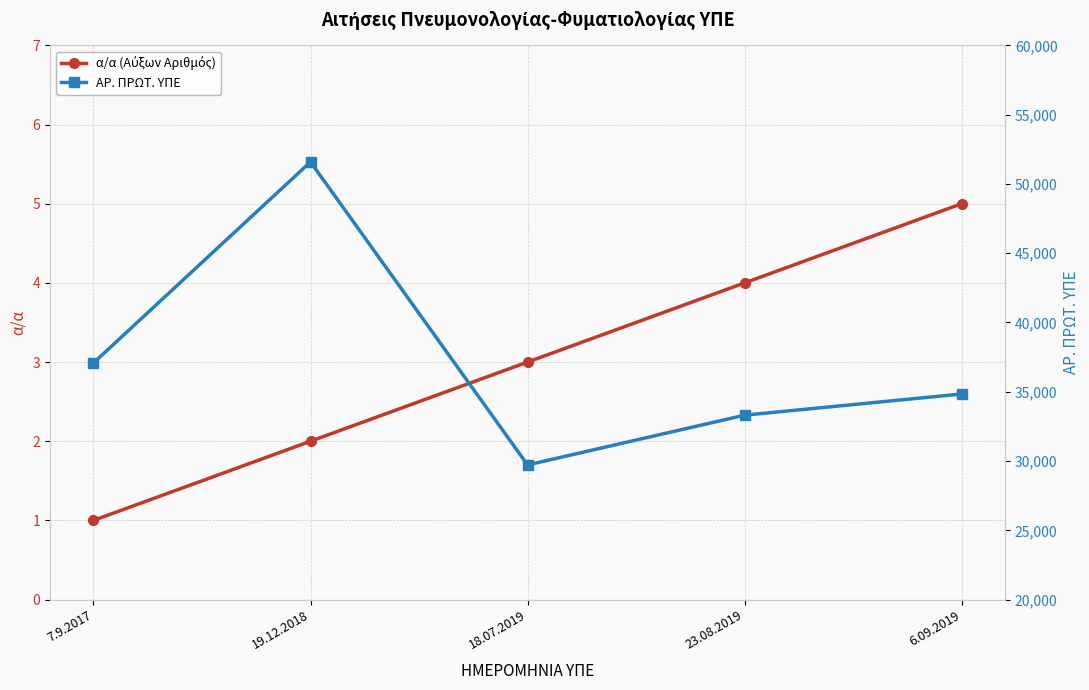

True or false: α/α (Αύξων Αριθμός) has a value of 3 at 19.12.2018.

False